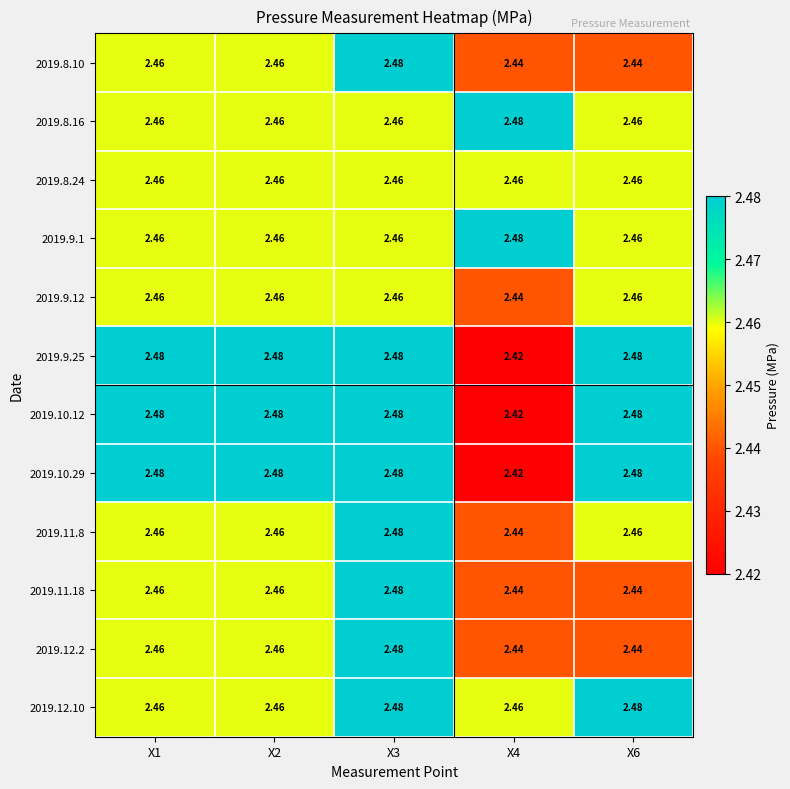

Rank the series by their maximum value, from lowest to highest.

2019.8.24, 2019.9.12, 2019.8.10, 2019.8.16, 2019.9.1, 2019.9.25, 2019.10.12, 2019.10.29, 2019.11.8, 2019.11.18, 2019.12.2, 2019.12.10